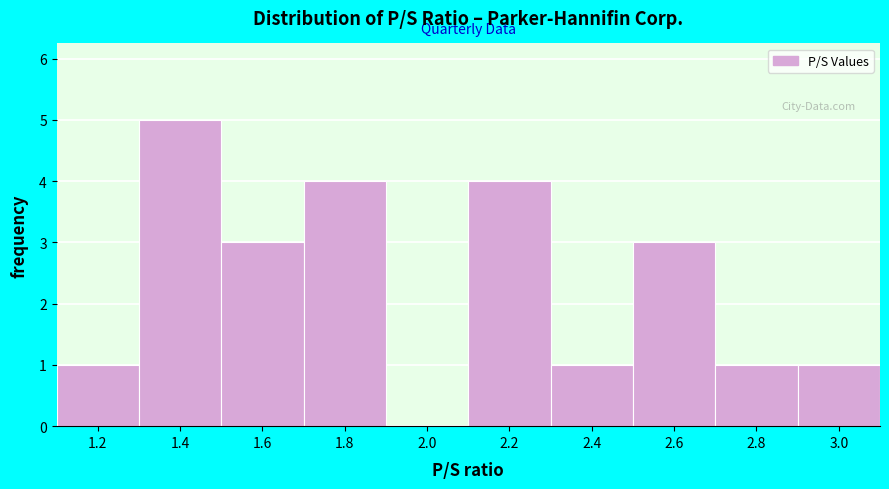

Reading right to left, what are all the values shown in this chart?

3.0=1	2.8=1	2.6=3	2.4=1	2.2=4	2.0=0	1.8=4	1.6=3	1.4=5	1.2=1